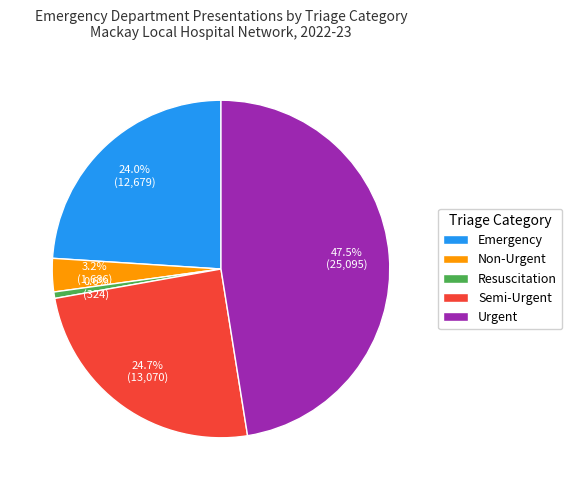

Rank the categories by value from highest to lowest.

Urgent, Semi-Urgent, Emergency, Non-Urgent, Resuscitation